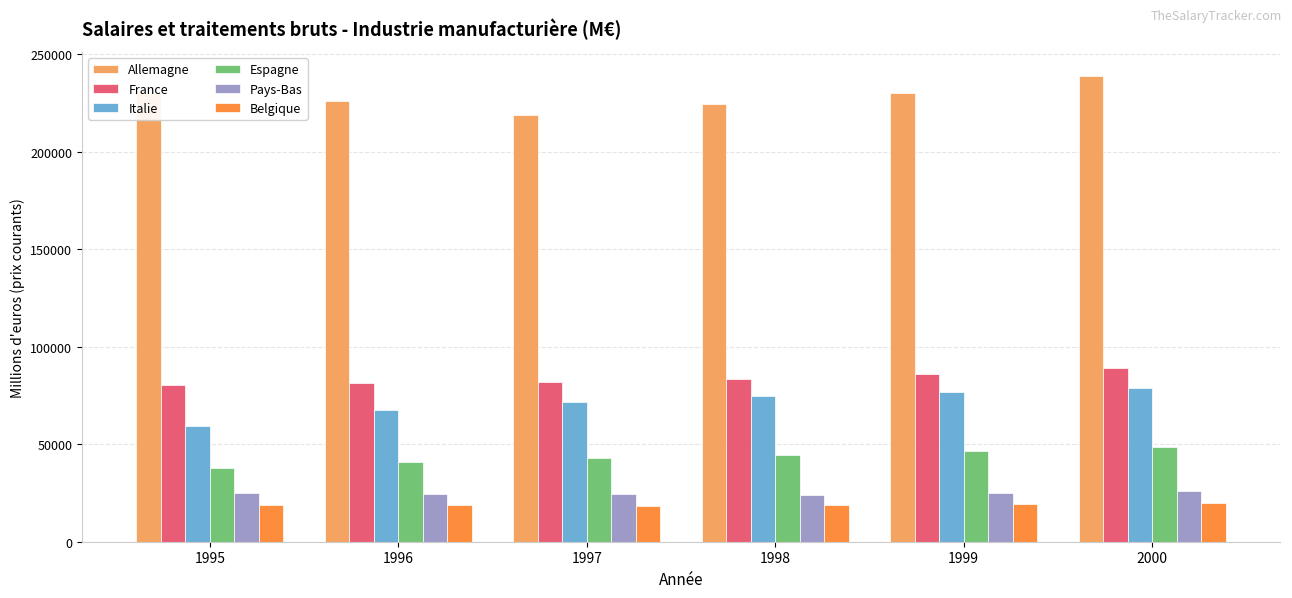

What is the sum of the Pays-Bas values at 2000 and 1999?

50958.0